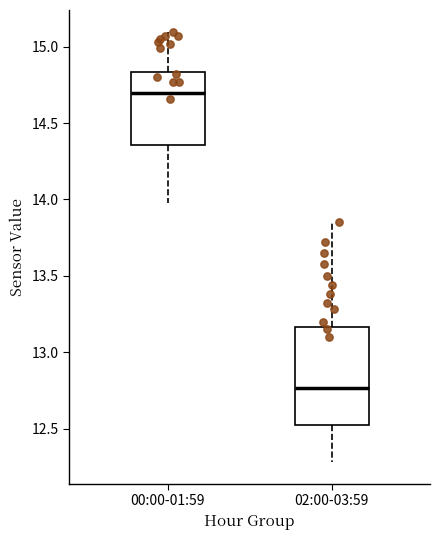

Reading left to right, read every box against the y-axis: the position of its median line, the range the box covers, and the ends of its whiskers. The values are not printed on the chart, so give them approximately, as read against the axis.

00:00-01:59: median 14.70, box 14.35 to 14.85, whiskers 14.00 to 15.10
02:00-03:59: median 12.75, box 12.50 to 13.15, whiskers 12.30 to 13.85